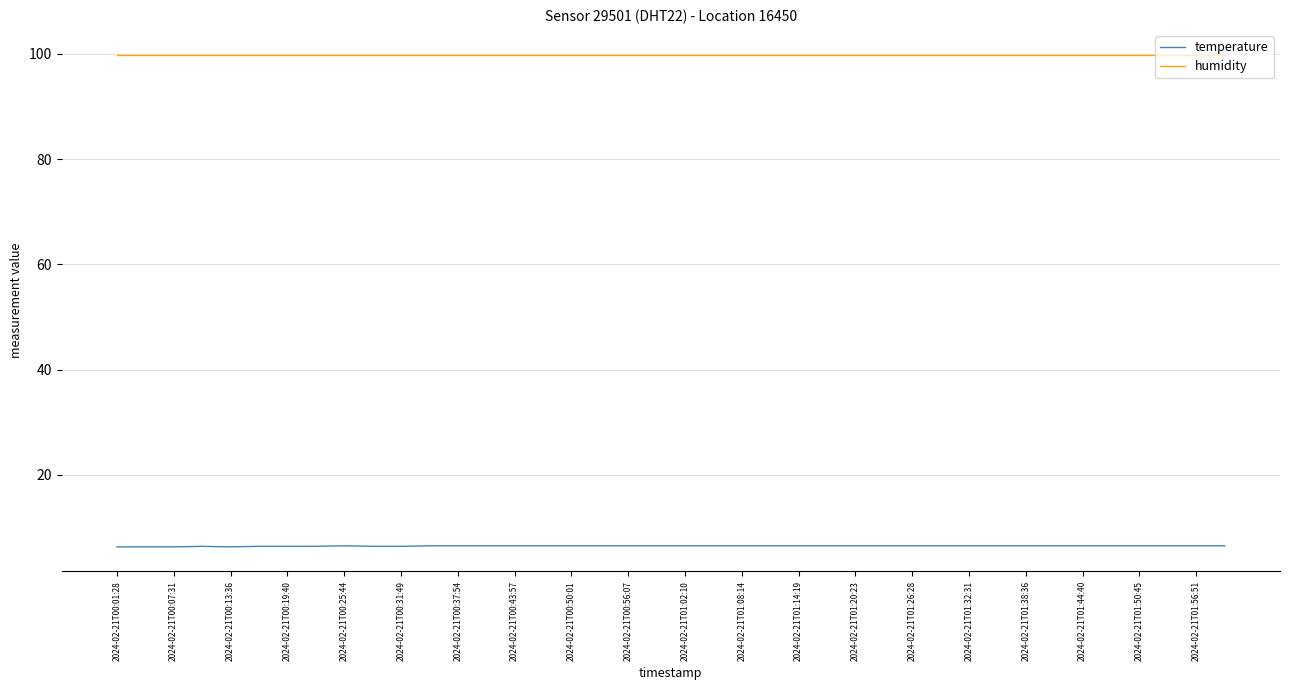

List the series in order of their overall mean, lowest first.

temperature, humidity